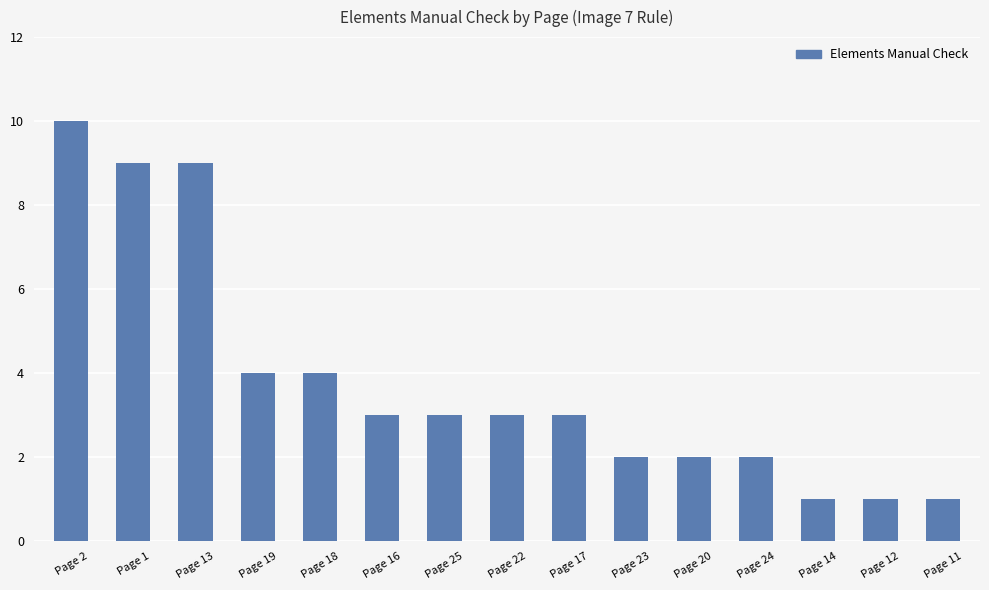

What is the average value?

4